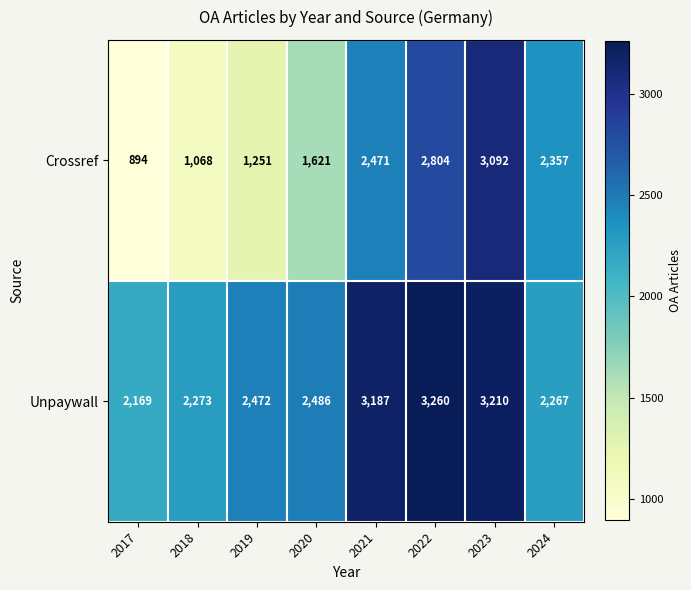

Reading left to right, what are all the values shown in this chart?

Crossref: 2017=894	2018=1068	2019=1251	2020=1621	2021=2471	2022=2804	2023=3092	2024=2357
Unpaywall: 2017=2169	2018=2273	2019=2472	2020=2486	2021=3187	2022=3260	2023=3210	2024=2267